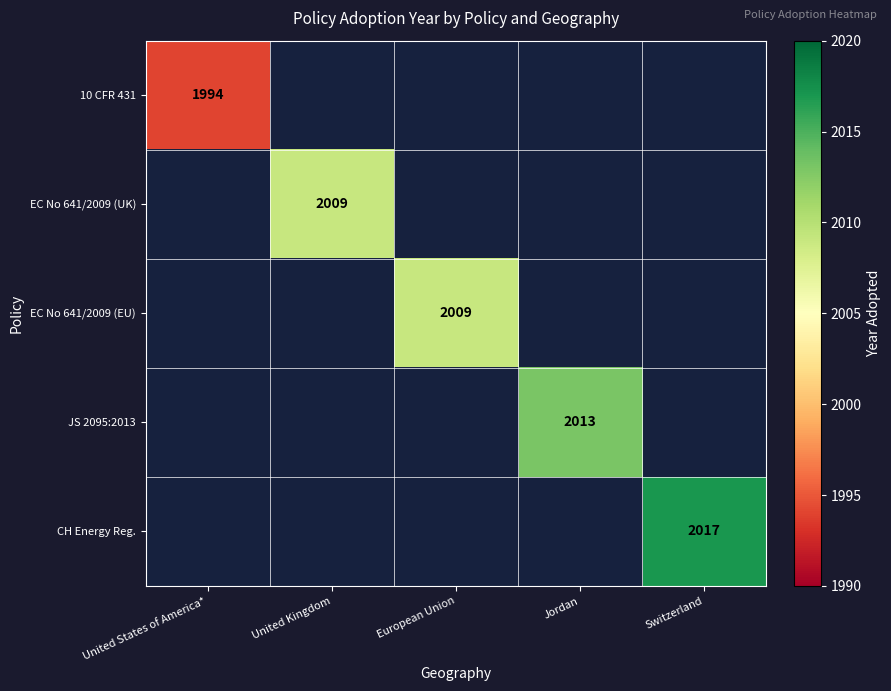

How many positive values does the EC No 641/2009 (UK) series have?

1